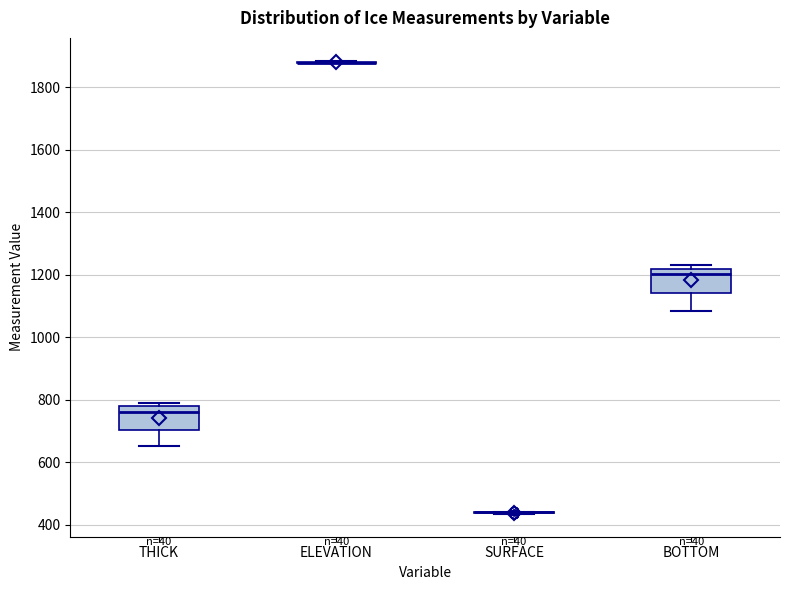

Reading left to right, transcribe this box plot: for each box, give where its median line is, the range the box spans, and where its two whiskers end, as read against the y-axis. The values are not printed on the chart, so give them approximately, as read against the axis.

THICK: median 760, box 700 to 780, whiskers 660 to 780 (just above the box's upper edge)
ELEVATION: box collapsed to a line at 1880, whiskers 1880 to 1880
SURFACE: box collapsed to a line at 440, whiskers 440 to 440
BOTTOM: median 1200, box 1140 to 1220, whiskers 1080 to 1240